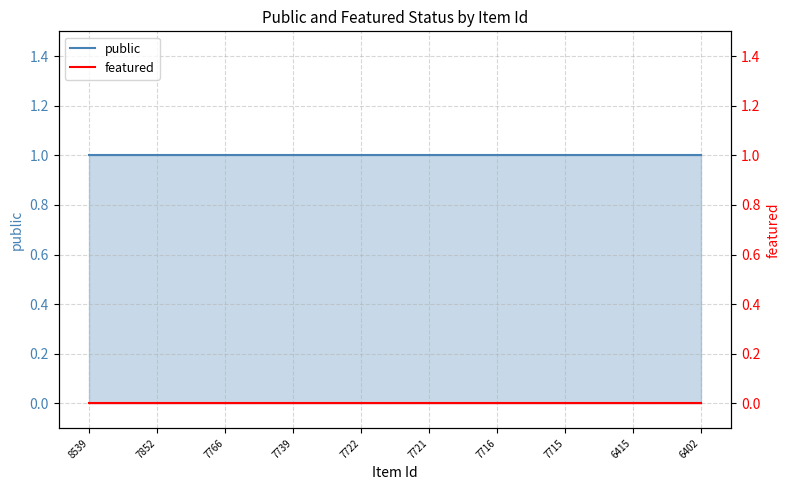

What is the value of the public point at the 1st from the left?

1